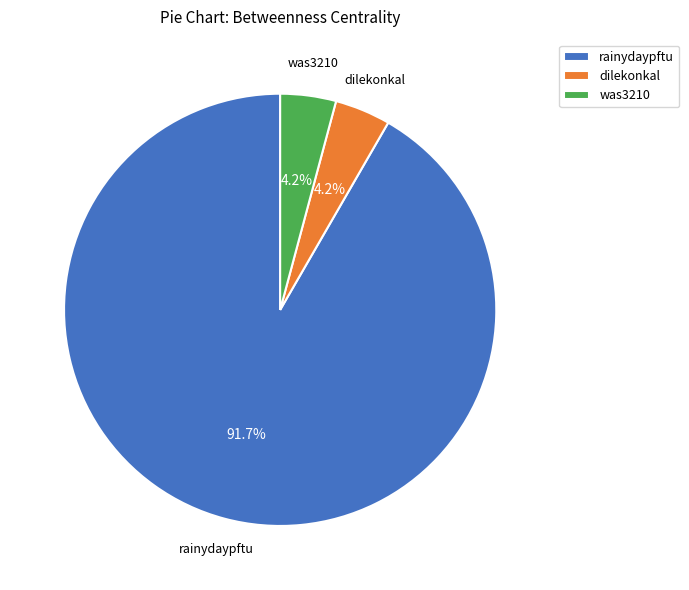

To the nearest percent, what percentage of the pie is rainydaypftu?

92%